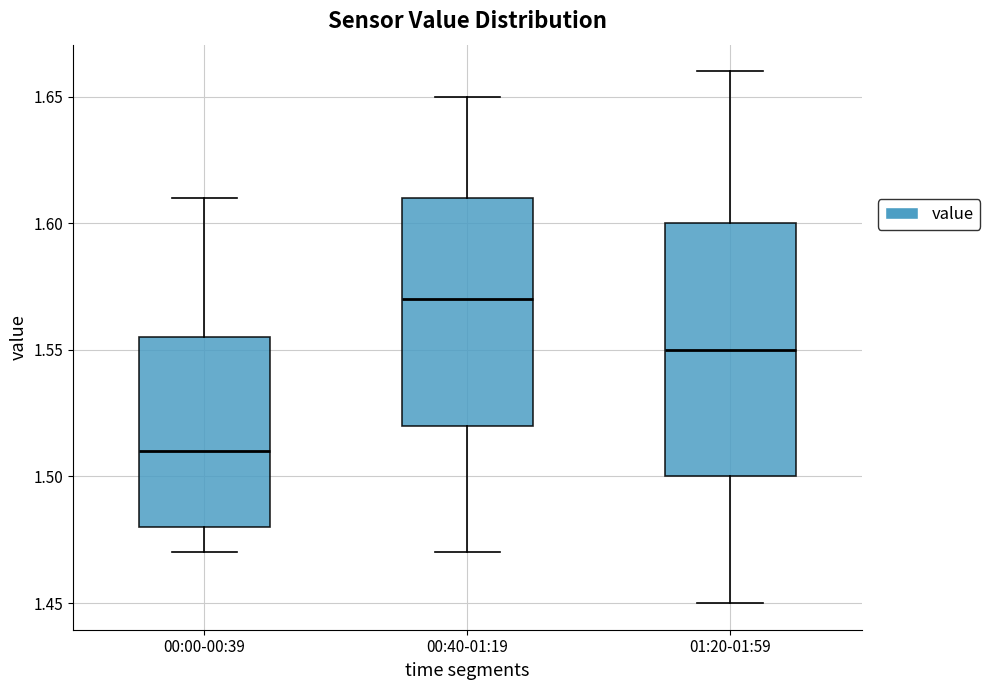

Which box's median line is the highest?

00:40-01:19